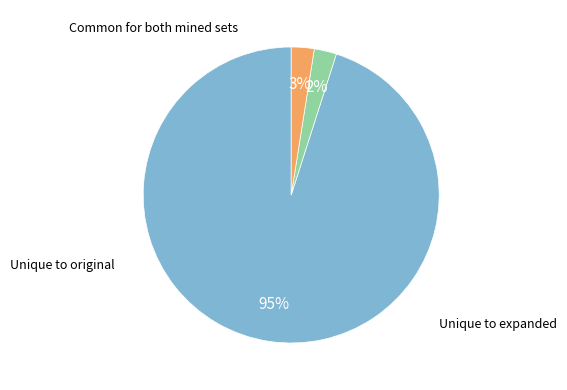

To the nearest percent, what is the average slice percentage?

33%